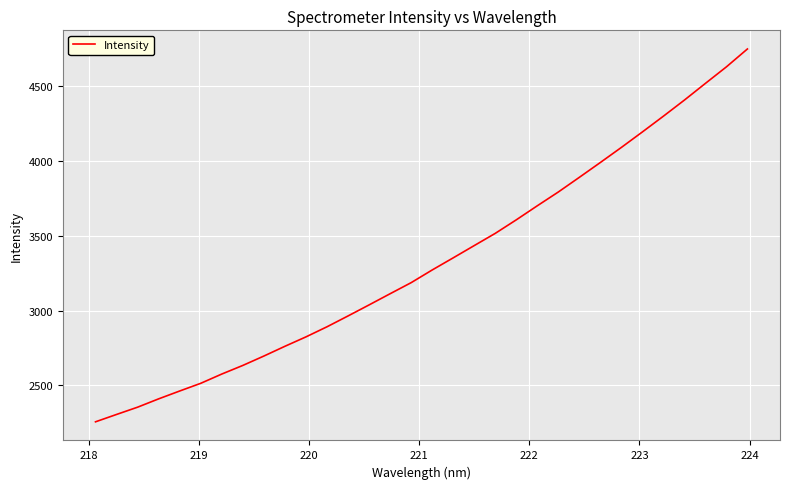

What is the average value?

3325.8